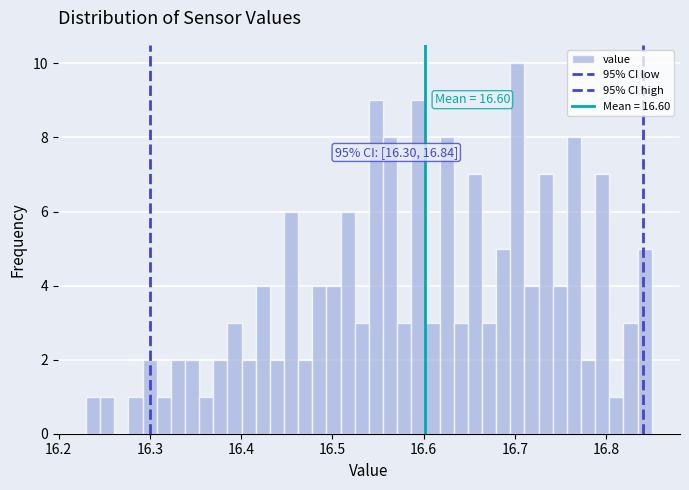

Around what value on the x-axis is the tallest bar? Give the approximate position of its centre, as read against the axis.

16.70